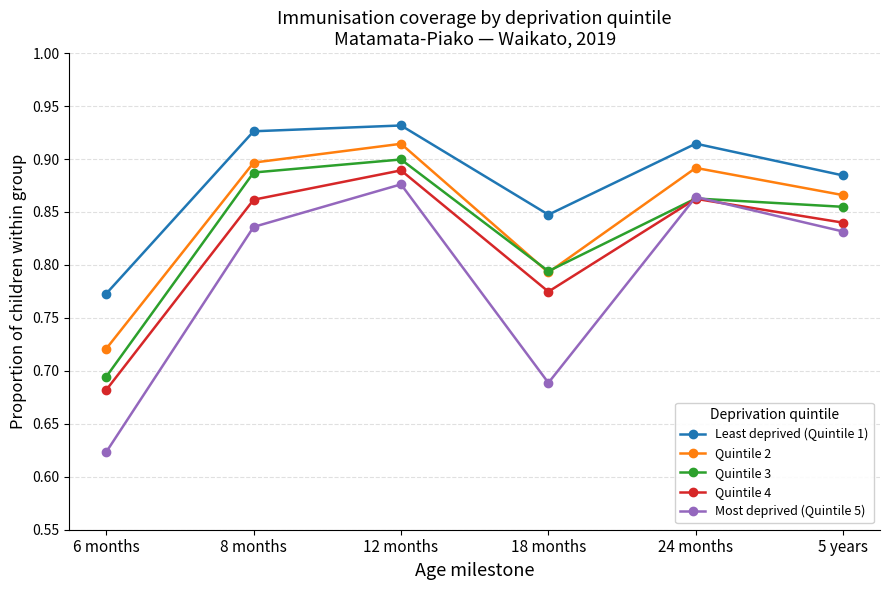

How many interior local peaks does the Quintile 2 series have?

2